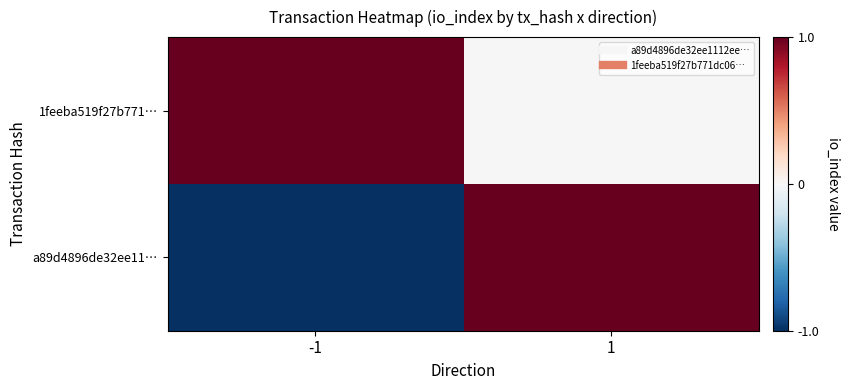

Reading left to right, extract all data points from this chart.

a89d4896de32ee11…: -1=-1	1=1
1feeba519f27b771…: -1=1	1=0